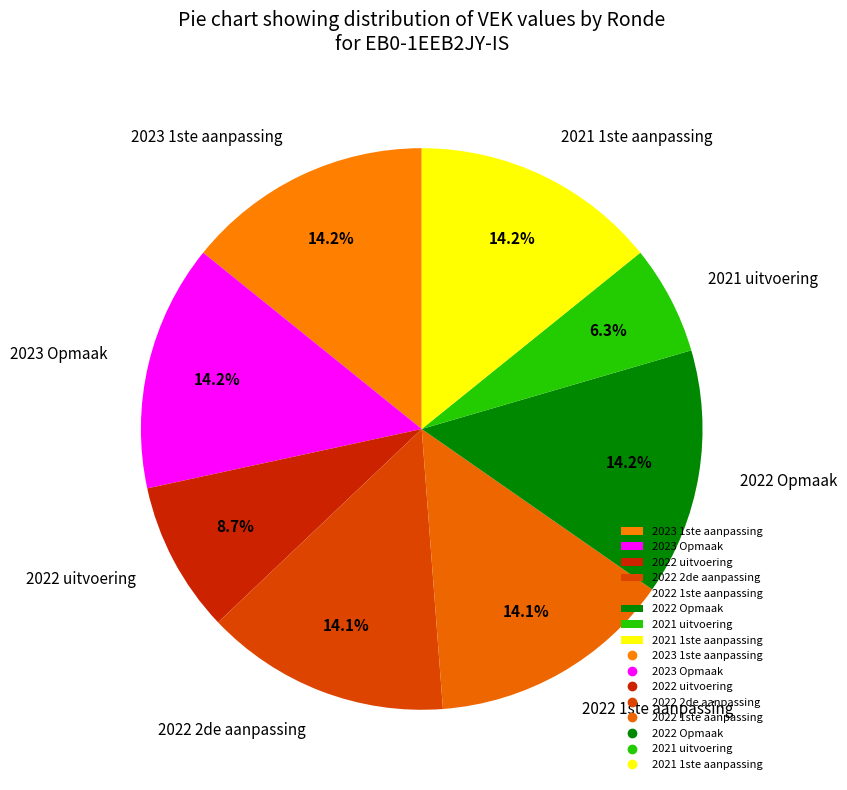

The 2022 uitvoering slice represents 3% of the pie. True or false?

False